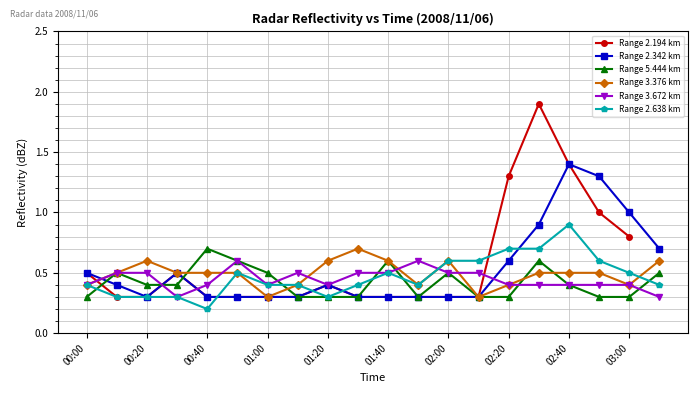

At which category does Range 2.342 km reach its first local valley?

00:20